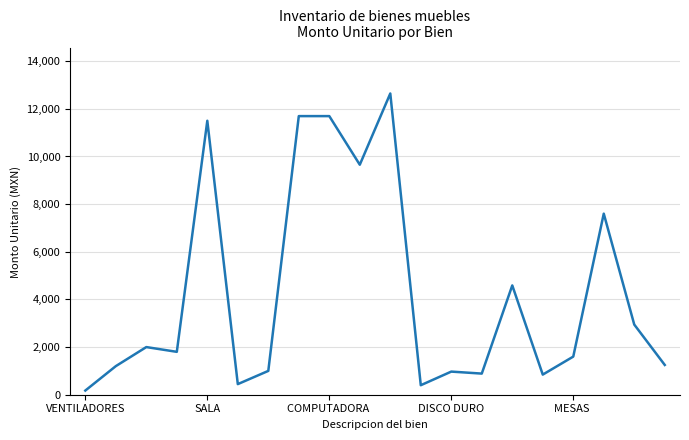

What is the difference between the maximum and minimum values?

12469.2